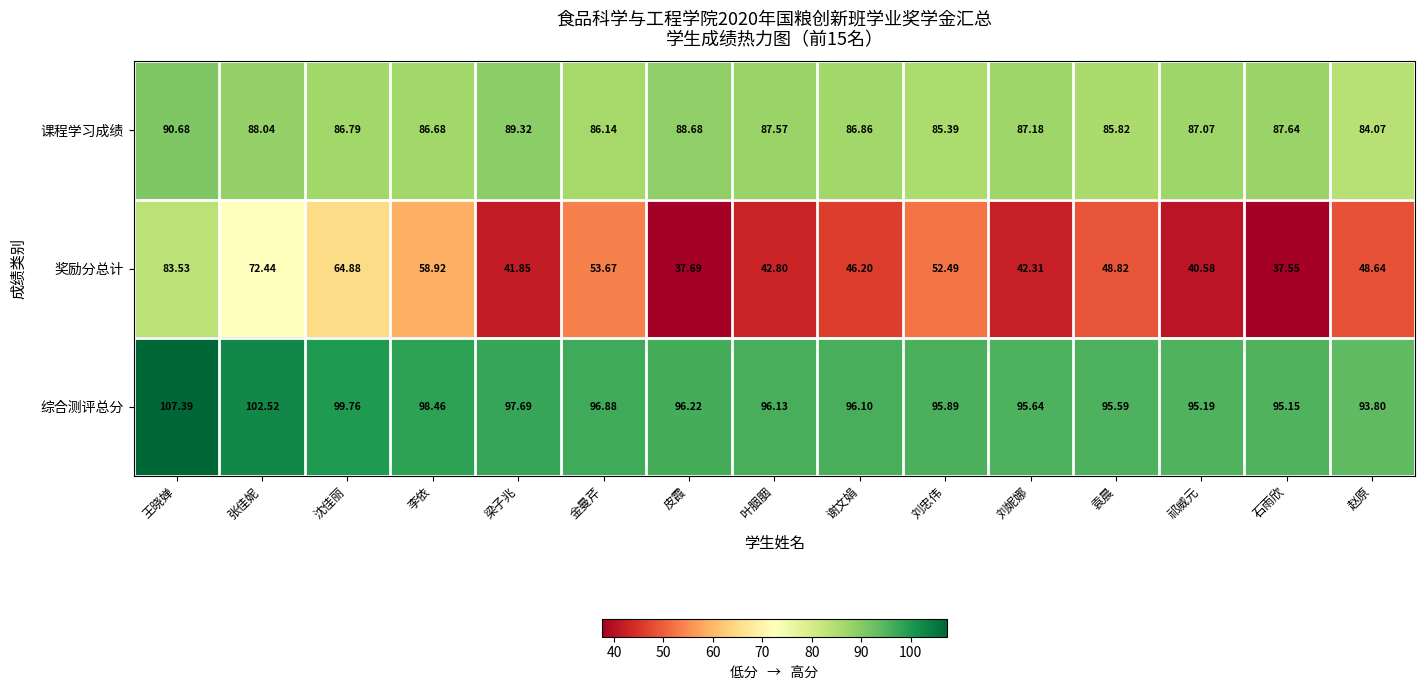

List the labels in order of 奖励分总计 value, largest first.

王晓婵, 张佳妮, 沈佳丽, 李依, 金曼芹, 刘忠伟, 袁晨, 赵原, 谢文娟, 叶胭胭, 刘妮娜, 梁子兆, 祁威元, 皮霞, 石雨欣